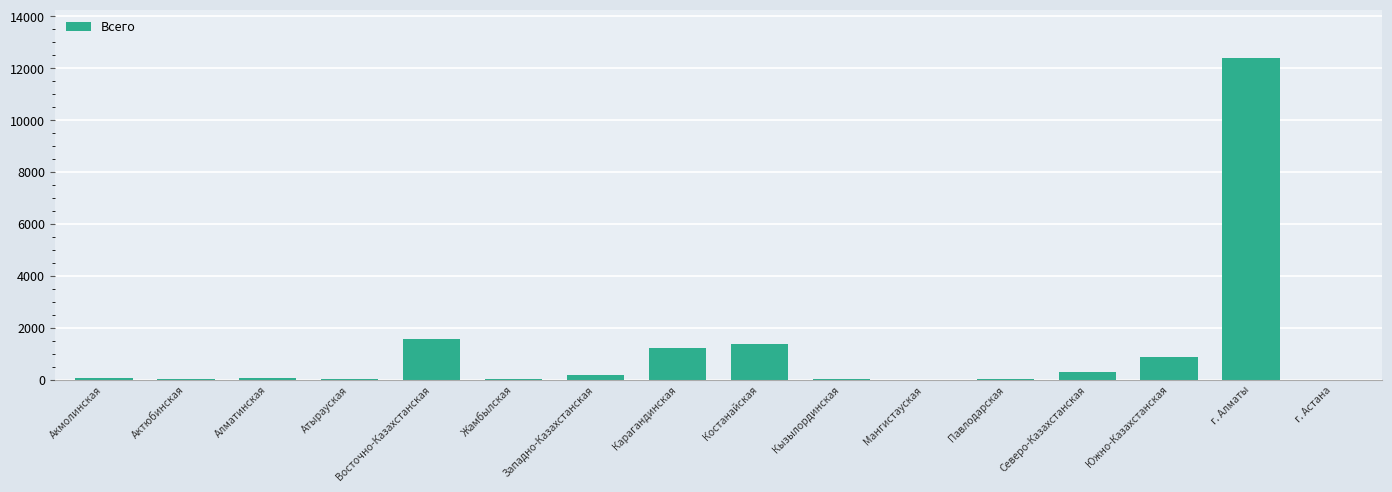

Count the number of values greater than 82.

8